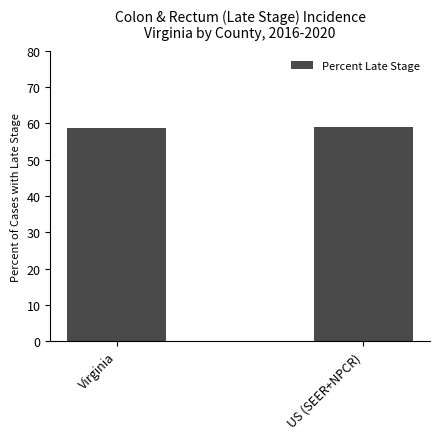

What is the average value?

58.9